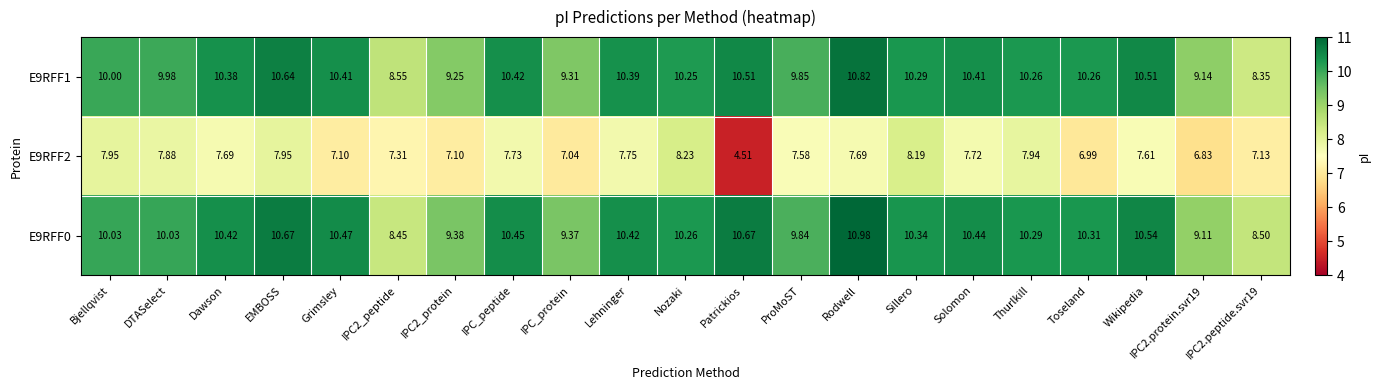

Is the value of E9RFF2 at Lehninger greater than the value of E9RFF0 at IPC2_peptide?

No